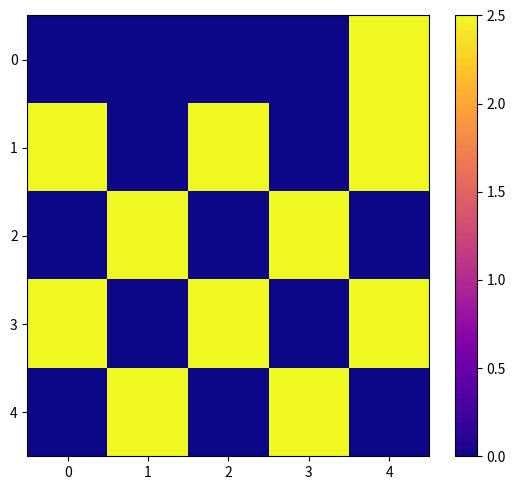

Reading left to right, list all the values displayed in this chart.

0: 0=0.0	1=0.0	2=0.0	3=0.0	4=2.5
1: 0=2.5	1=0.0	2=2.5	3=0.0	4=2.5
2: 0=0.0	1=2.5	2=0.0	3=2.5	4=0.0
3: 0=2.5	1=0.0	2=2.5	3=0.0	4=2.5
4: 0=0.0	1=2.5	2=0.0	3=2.5	4=0.0